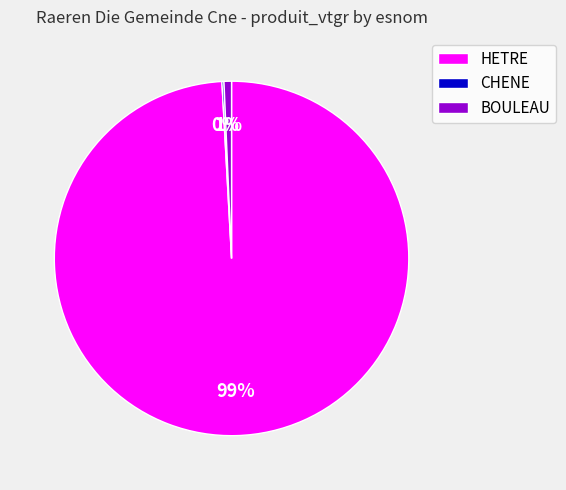

What is the largest slice in the pie chart?

HETRE